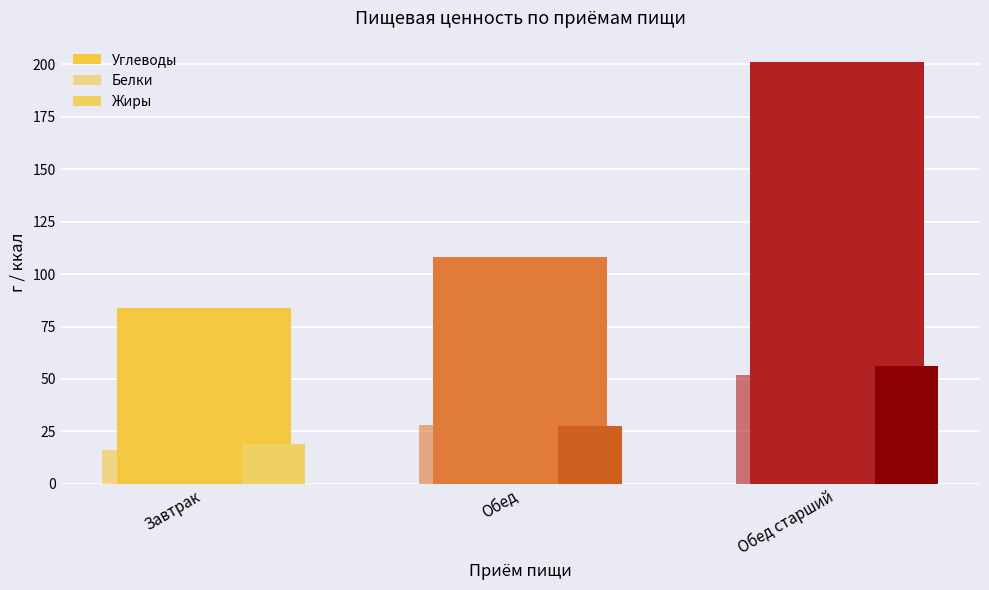

Are the bars grouped side by side (vs. stacked)?

Yes